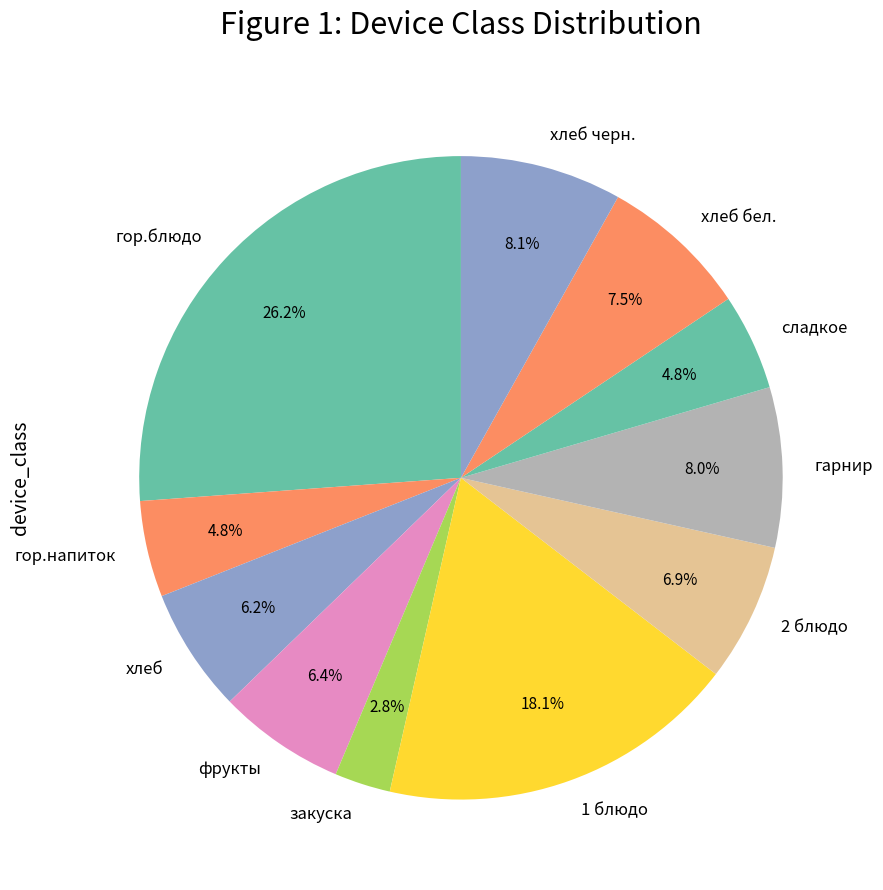

Does хлеб бел. account for over 50% of the chart?

No